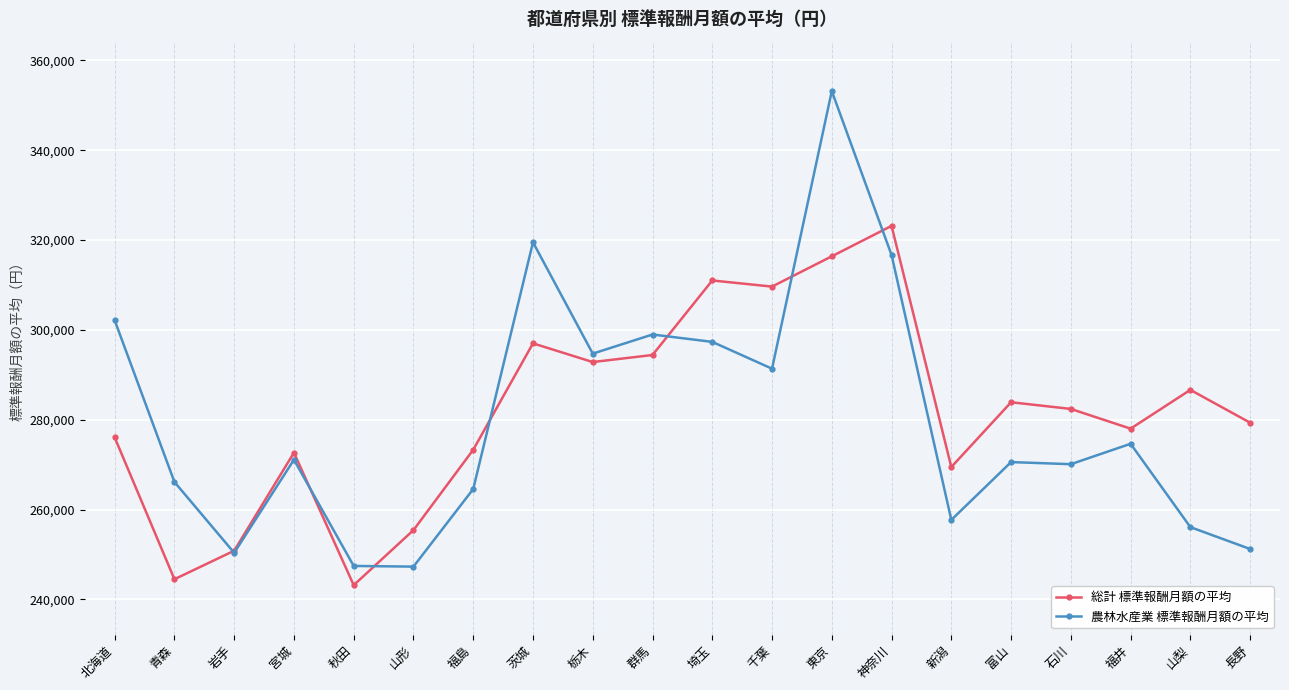

List the series in order of their overall mean, lowest first.

農林水産業 標準報酬月額の平均, 総計 標準報酬月額の平均